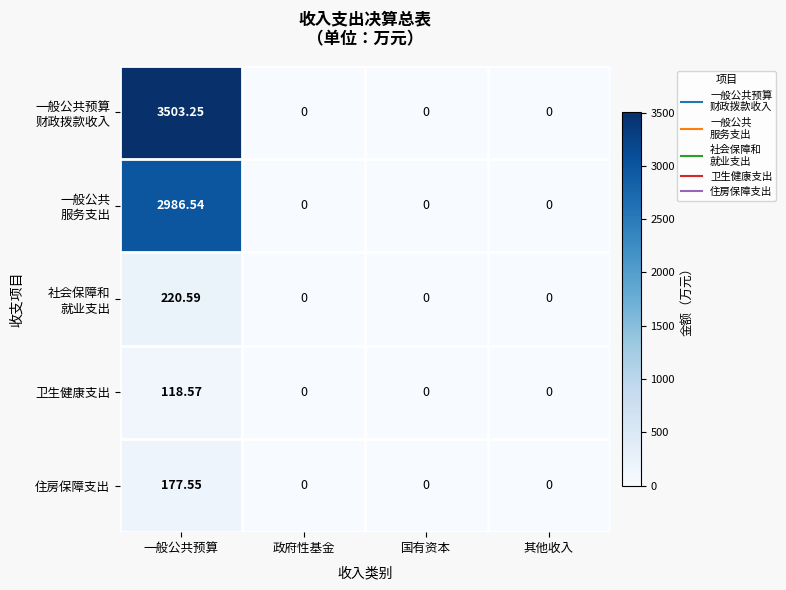

At how many categories does at least one series exceed 3111?

1